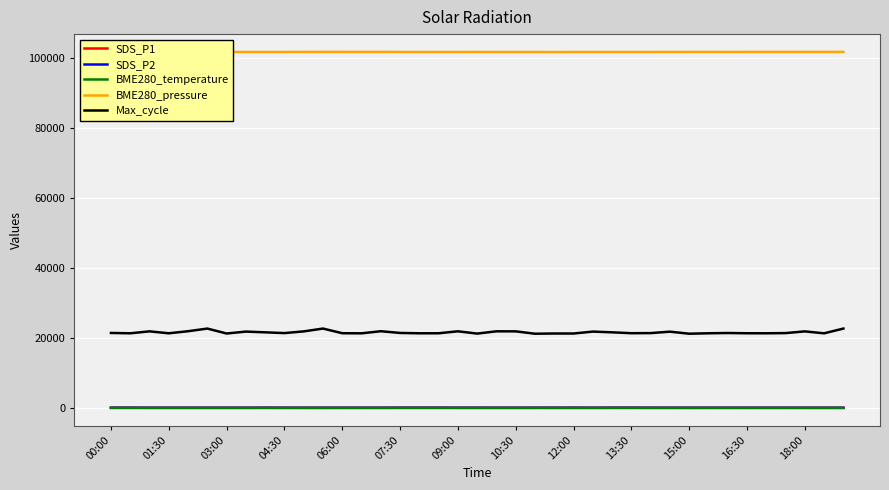

Reading left to right, what are all the values shown in this chart?

SDS_P1: 67.2	64.6	53.1	56.6	50.6	52.3	56.7	54.0	61.6	60.0	49.8	43.2	52.3	53.7	50.6	67.2	64.6	63.3	59.8	60.5	56.2	53.1	61.0	56.7	65.6	54.0	61.6	62.0	60.0	55.7	45.4	51.0	54.5	49.5	56.6	53.1	49.8	46.6	43.2
SDS_P2: 36.2	37.9	32.9	33.4	33.5	32.6	34.4	32.1	37.9	33.8	28.4	29.2	32.6	31.9	33.5	36.2	37.9	36.9	36.2	34.7	32.8	32.9	36.5	34.4	35.4	32.1	37.9	39.0	33.8	33.4	28.2	31.3	32.2	30.6	33.4	31.4	28.4	29.5	29.2
BME280_temperature: 3.2	3.0	2.7	2.3	2.1	2.1	2.6	2.6	2.6	2.5	2.2	2.1	2.1	2.1	2.1	3.2	3.0	2.7	2.7	2.7	2.7	2.7	2.7	2.6	2.6	2.6	2.6	2.5	2.5	2.5	2.4	2.4	2.3	2.3	2.3	2.2	2.2	2.1	2.1
BME280_pressure: 101629.2	101617.8	101619.2	101646.4	101646.8	101647.7	101611.2	101624.4	101626.8	101625.7	101640.2	101647.7	101648.2	101643.6	101646.8	101629.2	101617.8	101626.1	101621.9	101629.6	101621.6	101619.2	101620.5	101611.2	101620.3	101624.4	101626.8	101626.3	101625.7	101629.4	101629.7	101631.2	101639.7	101639.6	101646.4	101644.9	101640.2	101646.8	101647.7
Max_cycle: 21410.0	21310.0	21863.0	21312.0	21900.0	22660.0	21252.0	21795.0	21589.0	21367.0	21854.0	22660.0	21331.0	21302.0	21900.0	21410.0	21310.0	21318.0	21879.0	21224.0	21875.0	21863.0	21185.0	21252.0	21245.0	21795.0	21589.0	21334.0	21367.0	21772.0	21193.0	21315.0	21390.0	21320.0	21312.0	21367.0	21854.0	21303.0	22660.0